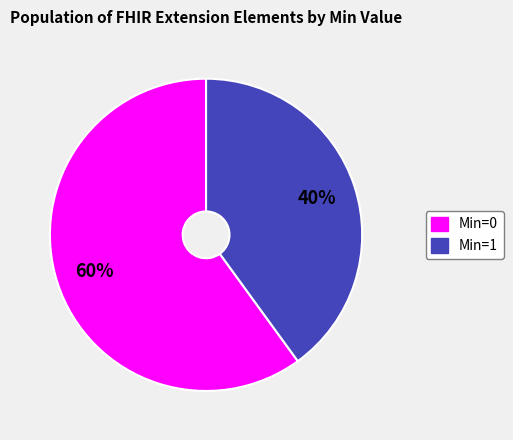

Does any single category account for the majority?

Yes